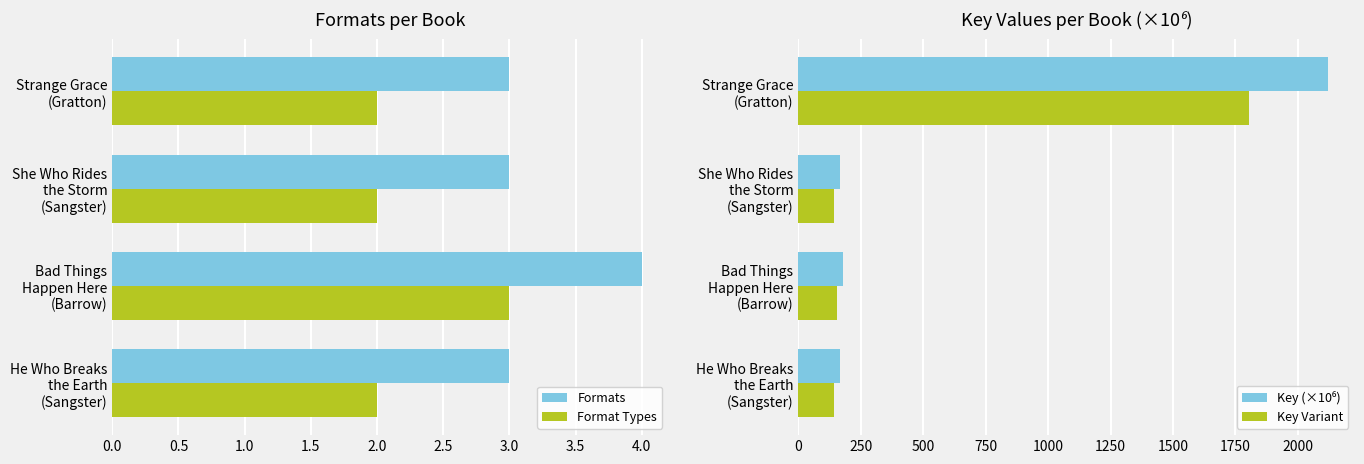

What is the average value of the Key (×10⁶) series?

659.1